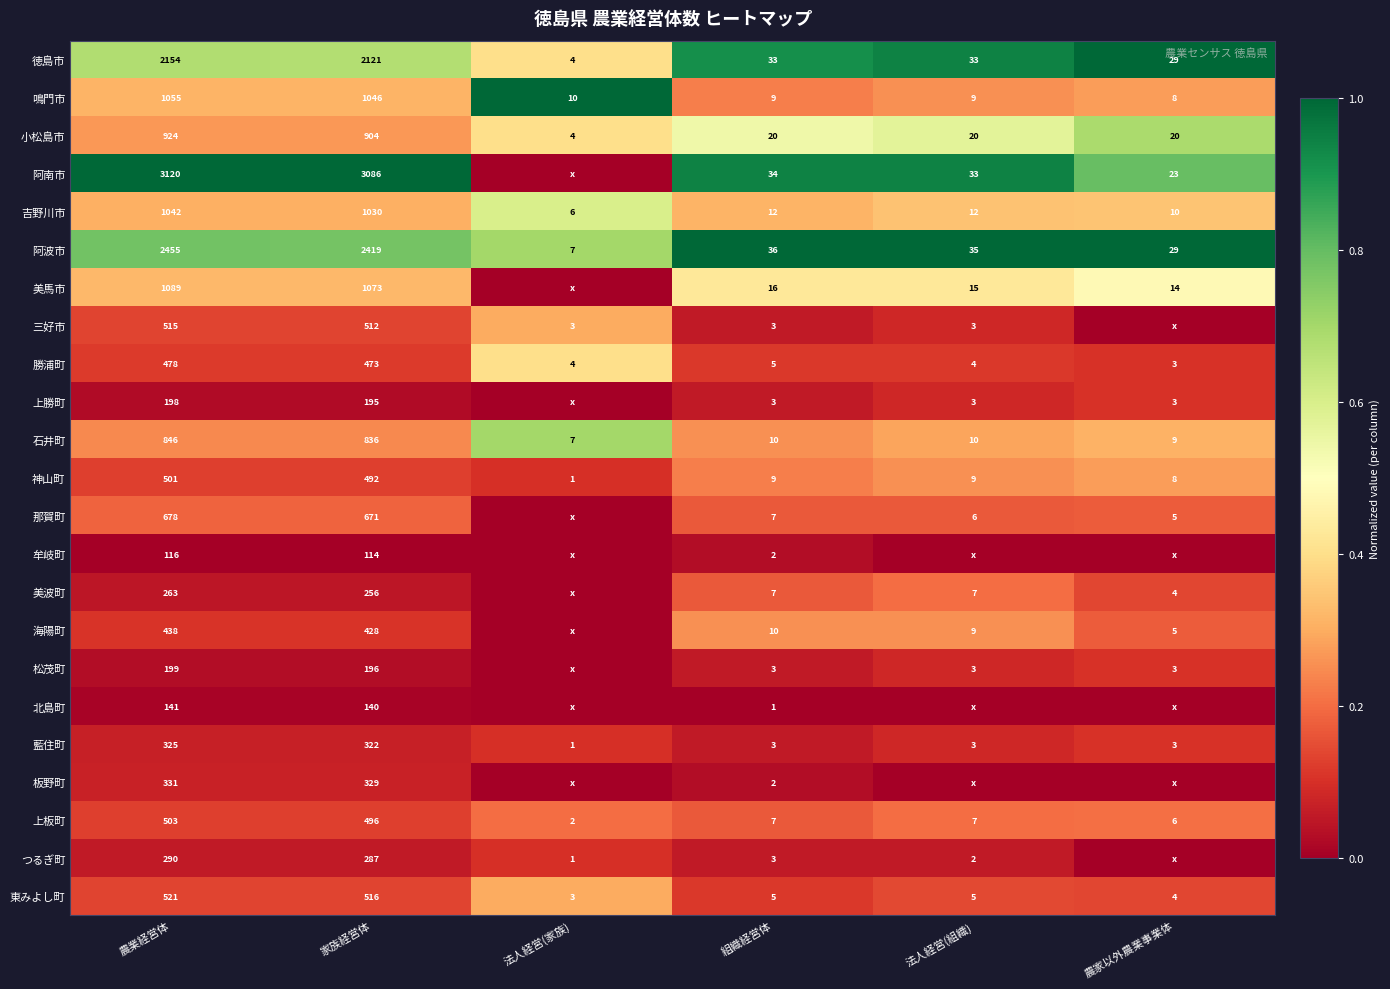

The value of 牟岐町 at 家族経営体 is 114. True or false?

True